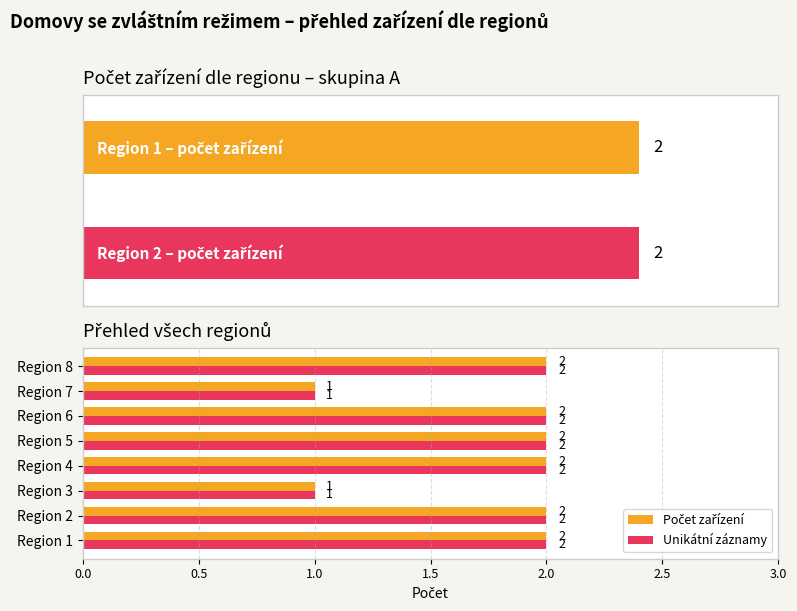

Does the chart contain stacked bars?

No